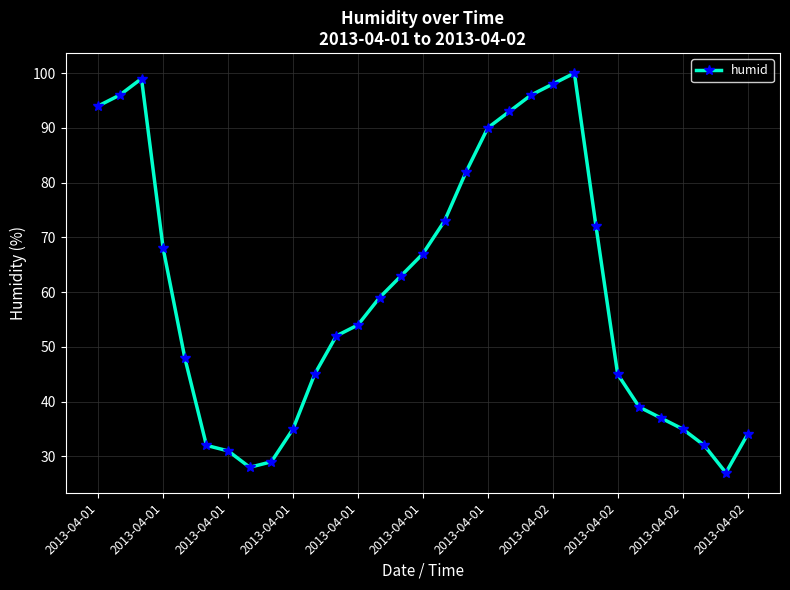

True or false: there are more than 1 points higher than both neighbors.

True